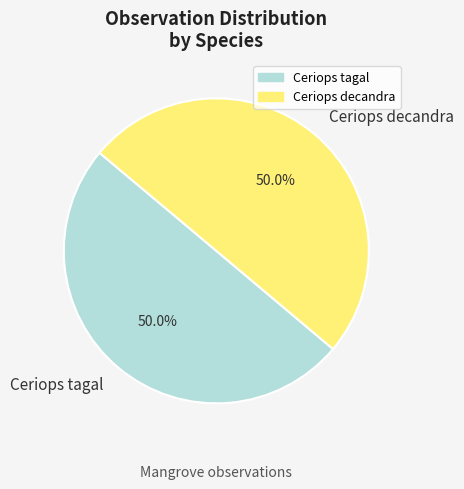

To the nearest percent, what is the average slice percentage?

50%